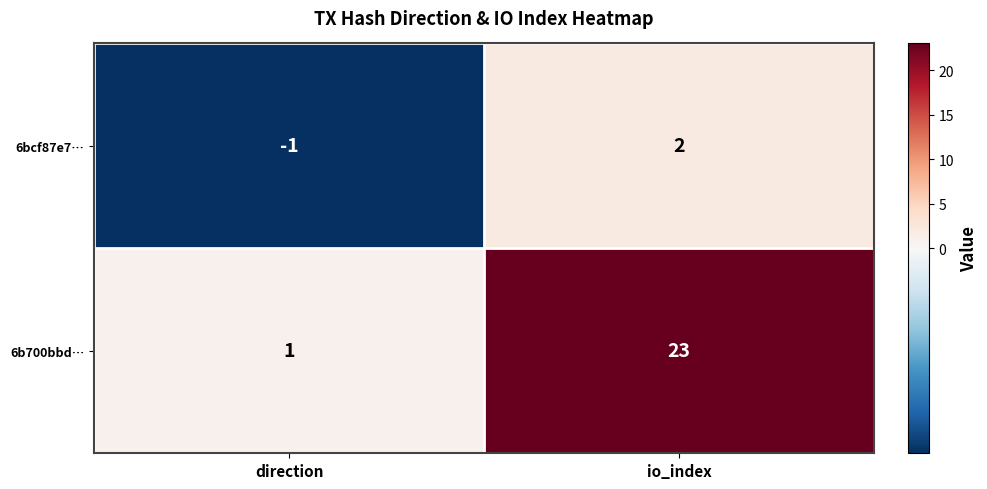

At which category does the chart reach its minimum across all series?

direction